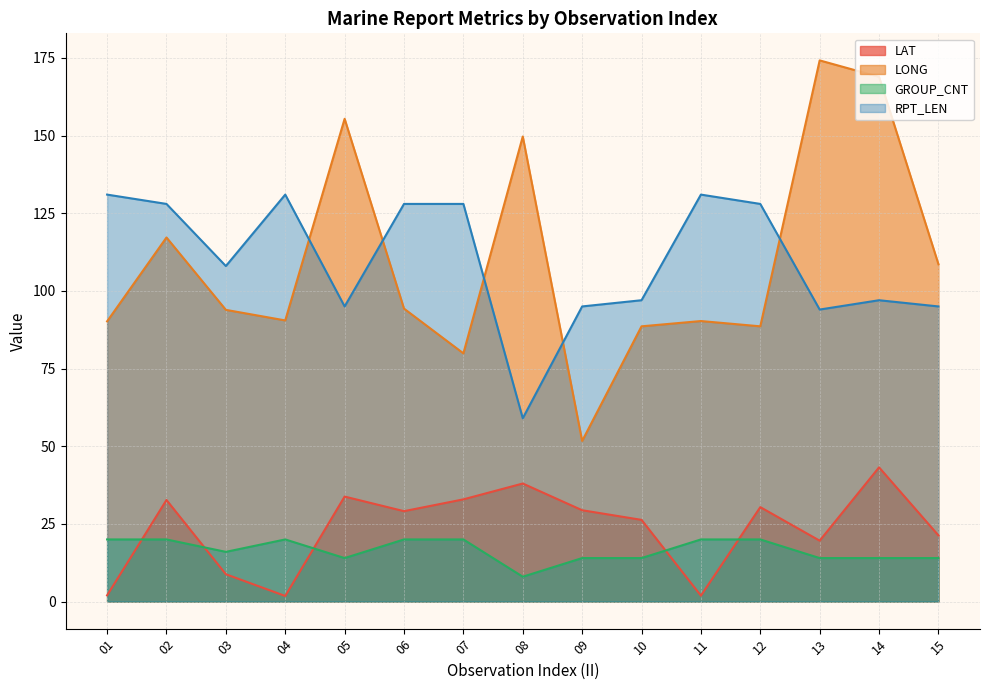

Is the value of RPT_LEN at 07 greater than the value of LAT at 04?

Yes